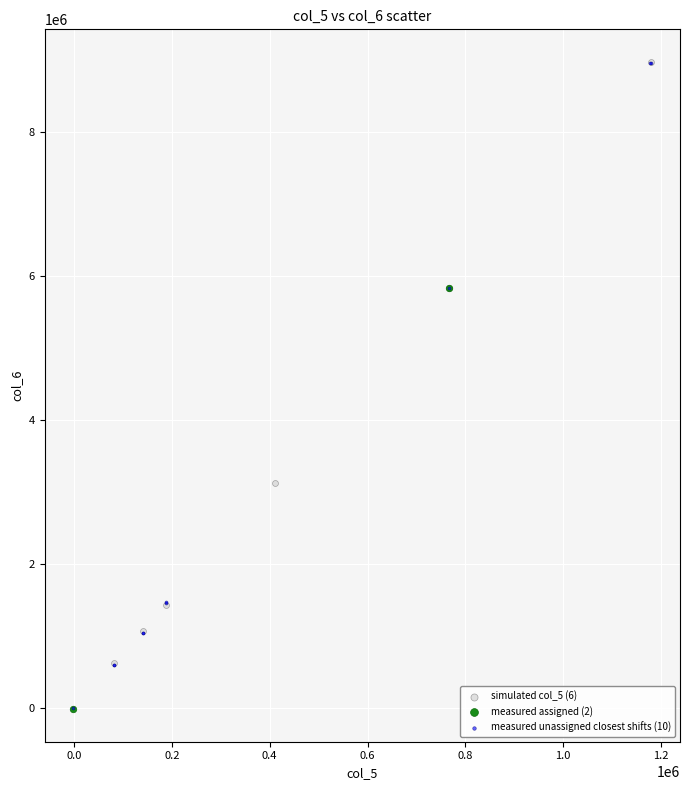

What are all the series names shown in the legend?

simulated col_5 (6), measured assigned (2), measured unassigned closest shifts (10)